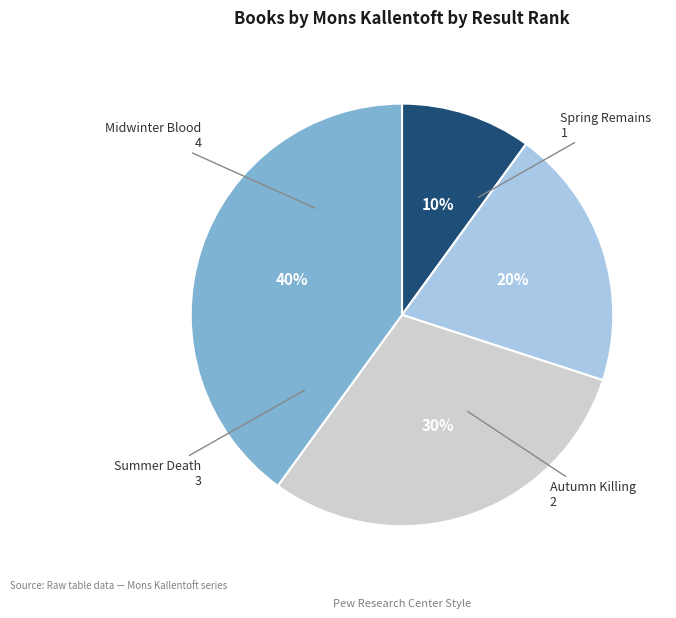

Is there any slice that represents more than half of the pie?

No